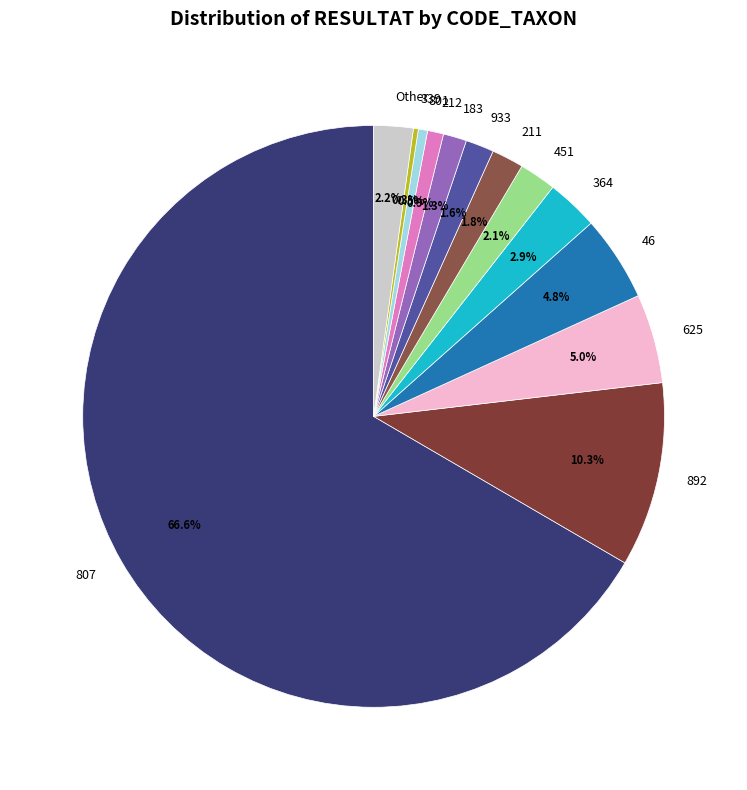

To the nearest percent, what is the average slice percentage?

8%